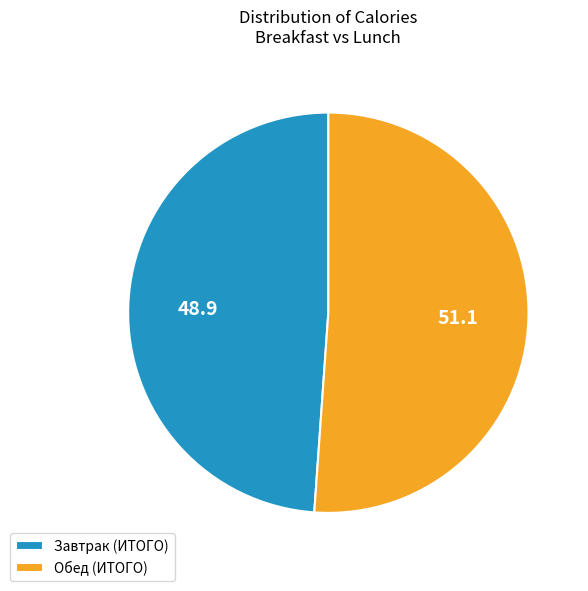

Rank the categories by value from highest to lowest.

Обед (ИТОГО), Завтрак (ИТОГО)